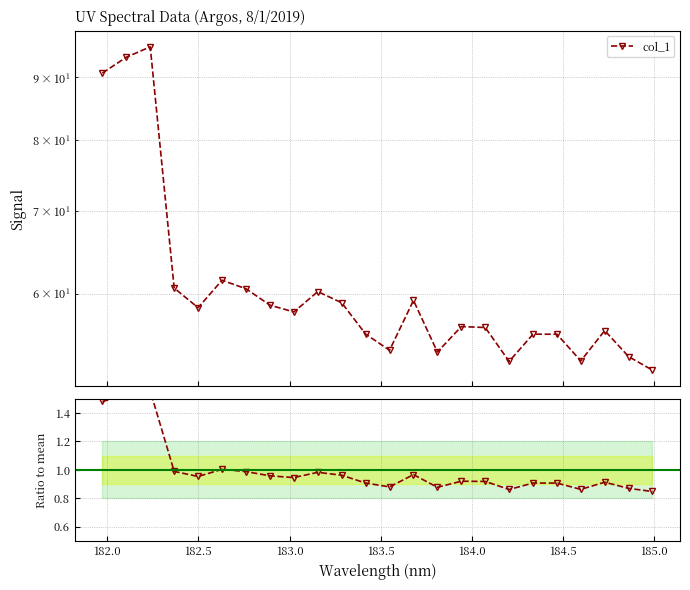

What is the difference between the second highest and minimum values in the col_1 / mean series?

0.7